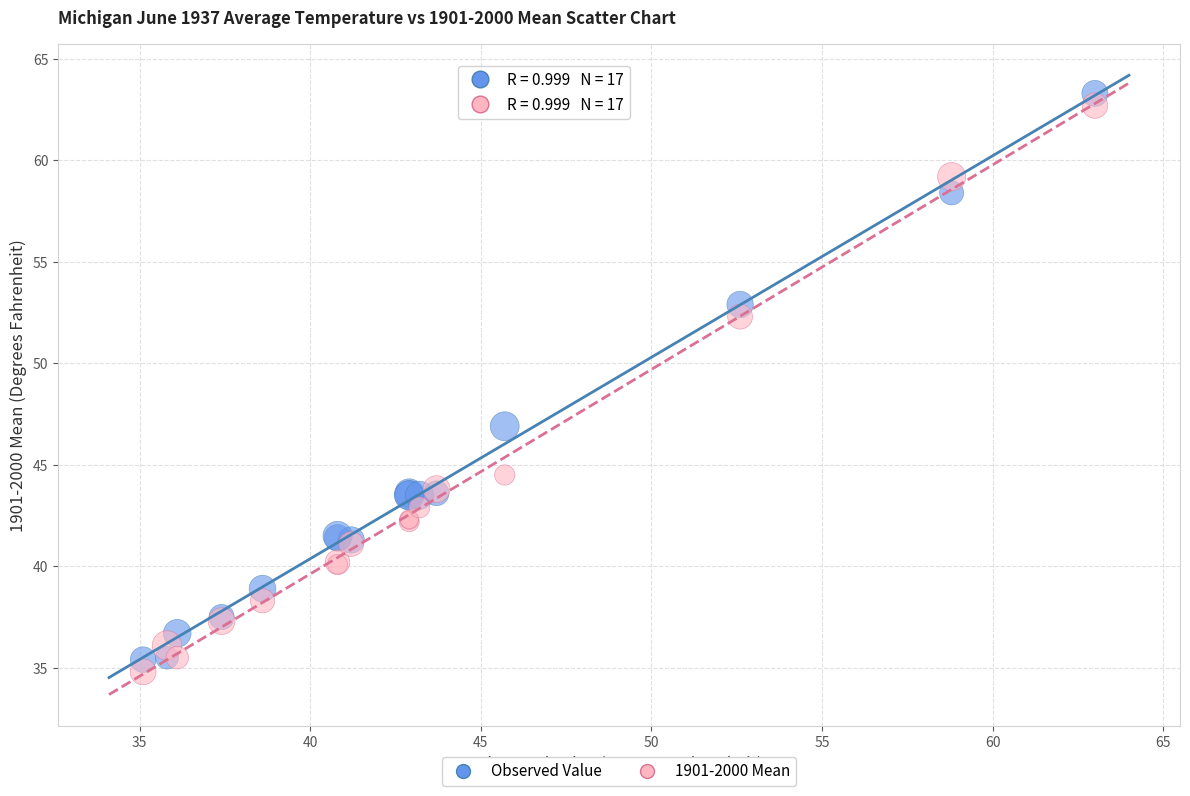

In the 1901-2000 Mean series, what Y value is closest to 48?

44.5